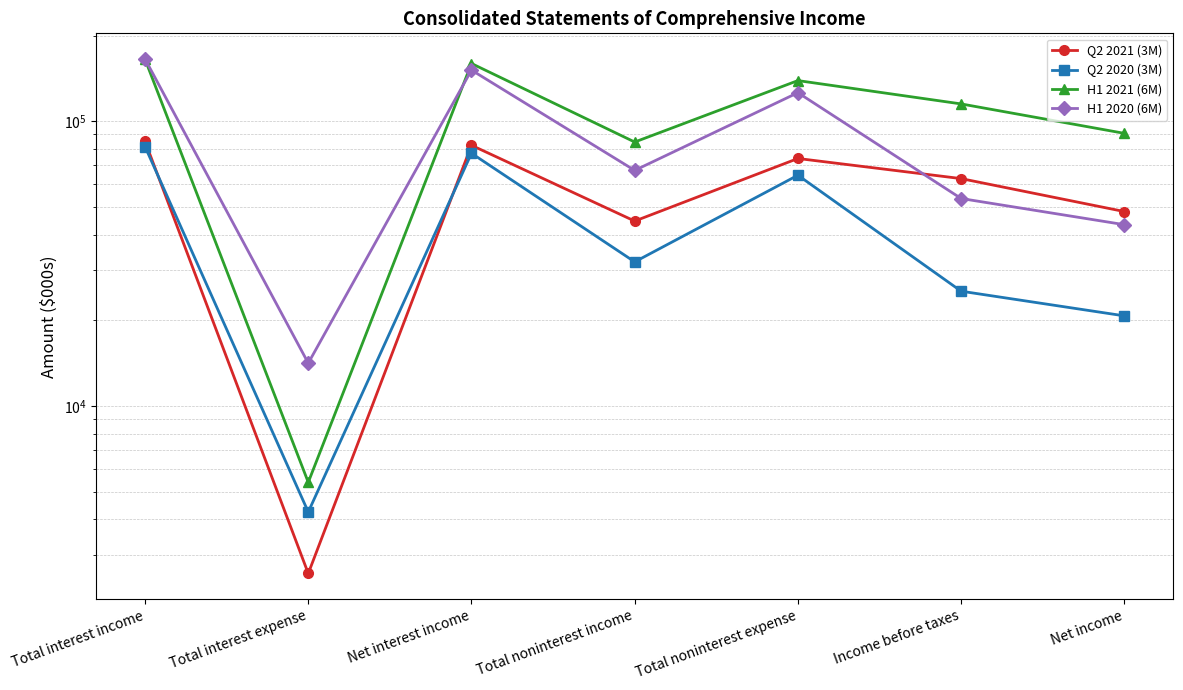

What is the greatest value displayed?

165422